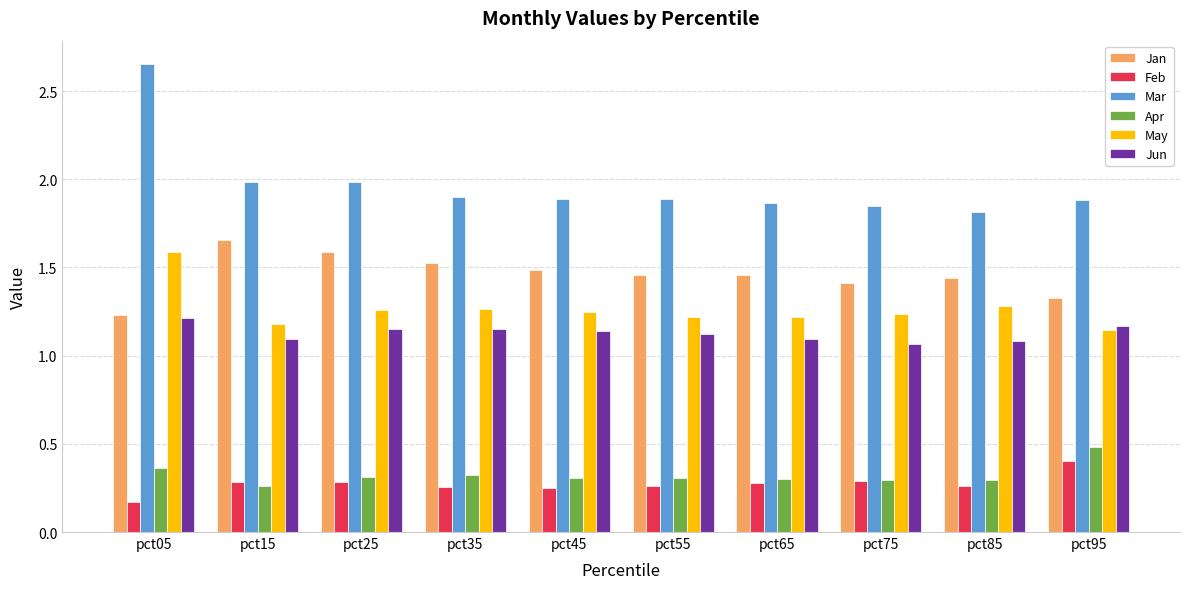

What is the sum of the Jan values at pct35 and pct65?

3.0